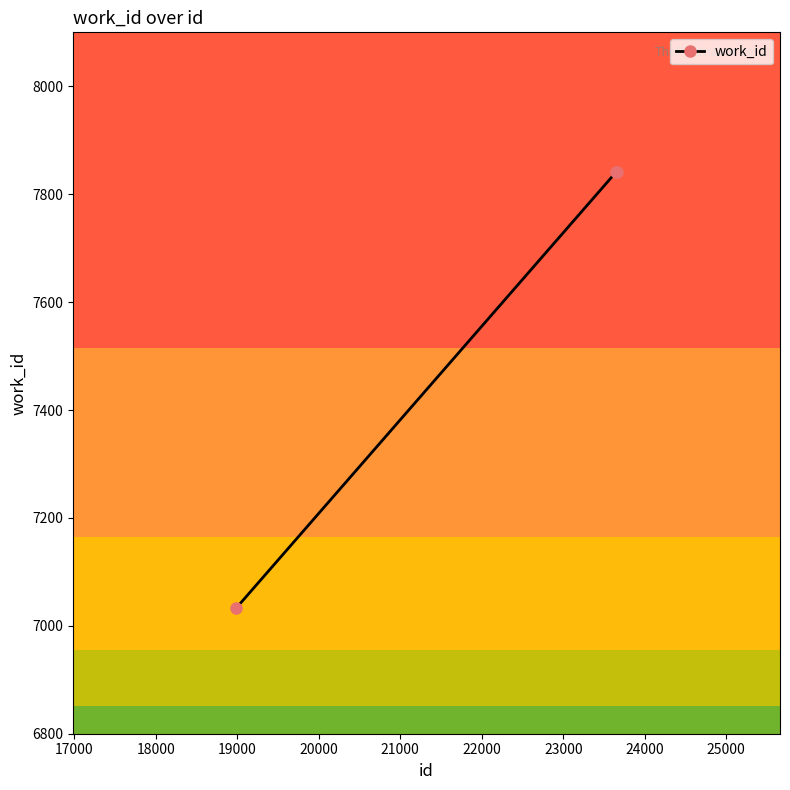

What is the greatest value displayed?

7841